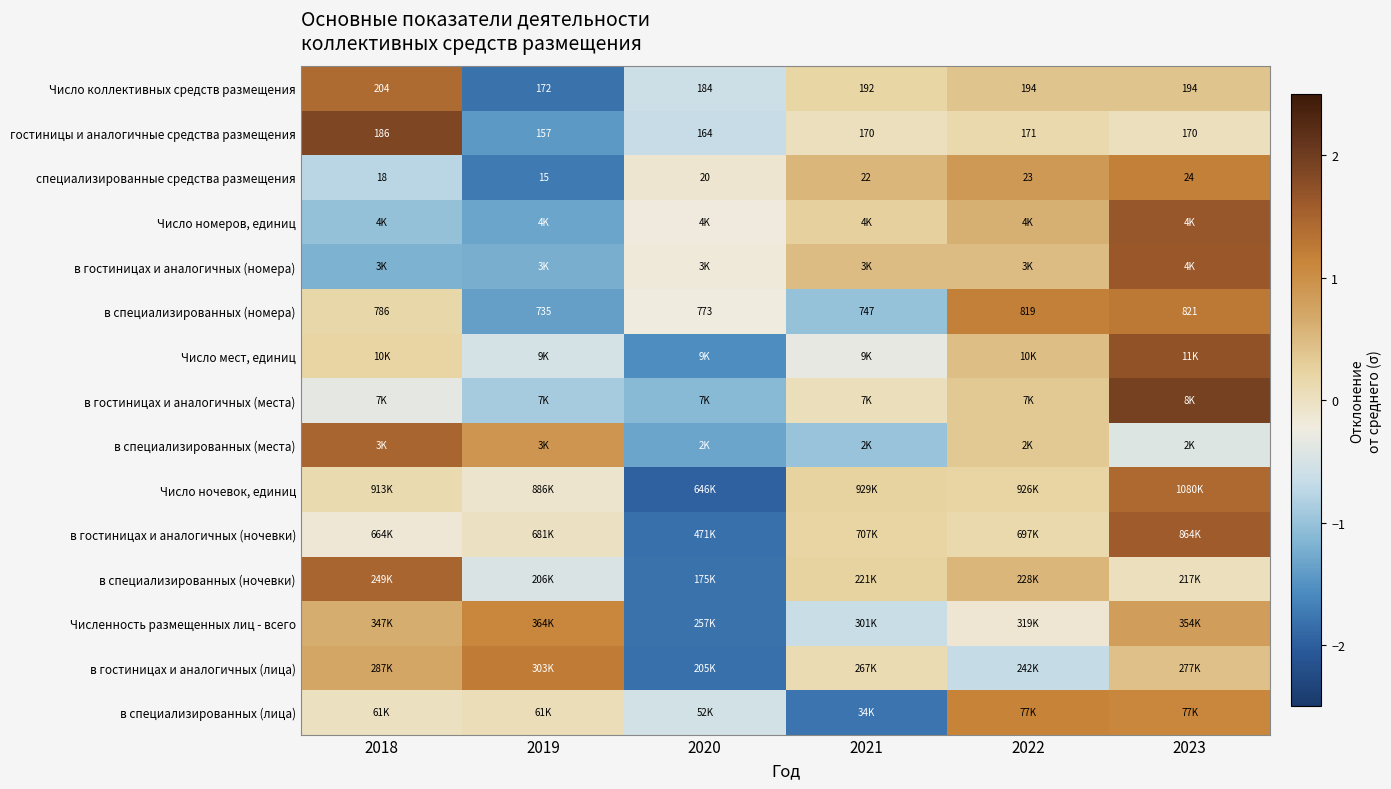

What is the minimum value shown in the chart?

-2.0